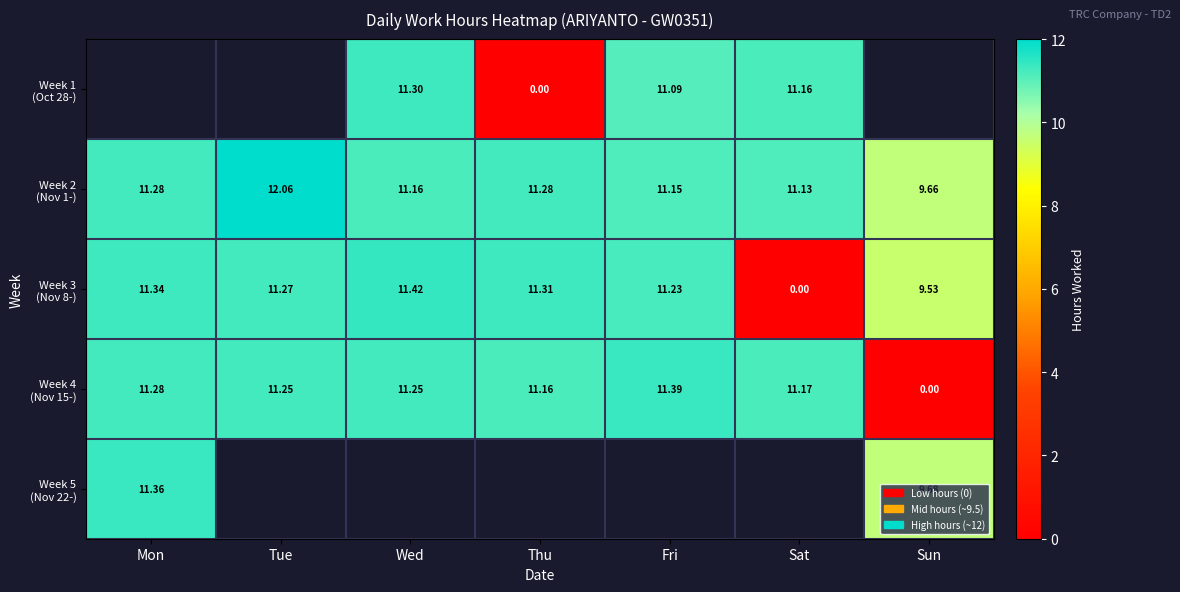

The value of Week 4 (Nov 15-) at Tue is 6.2. True or false?

False